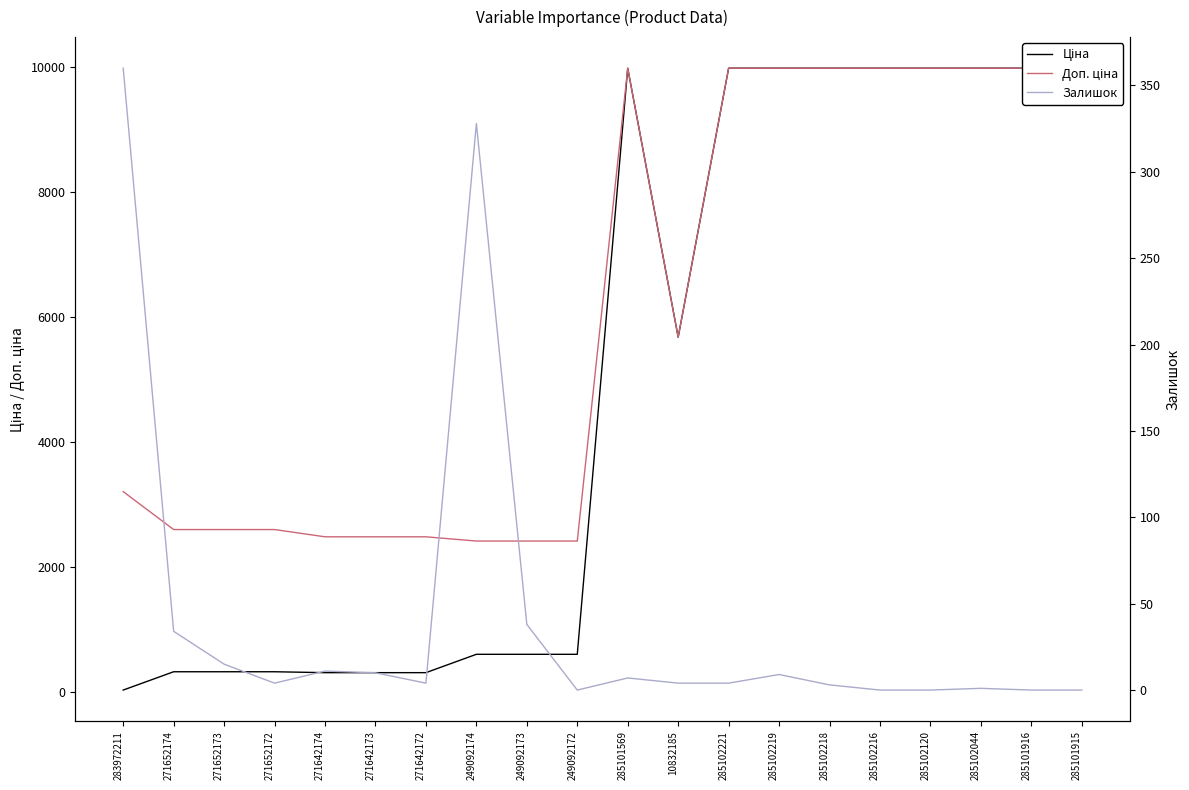

Rank the series at 271652172 from highest to lowest value.

Доп. ціна, Ціна, Залишок